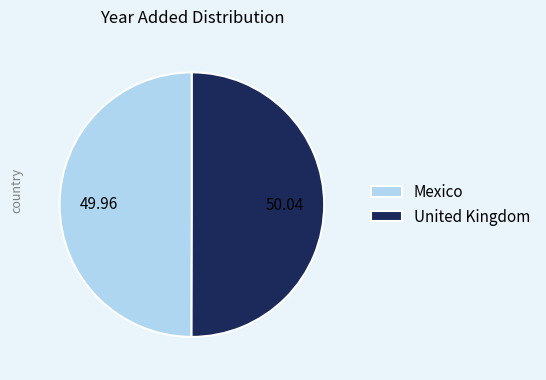

Do Mexico and United Kingdom together represent more than half of the pie?

Yes